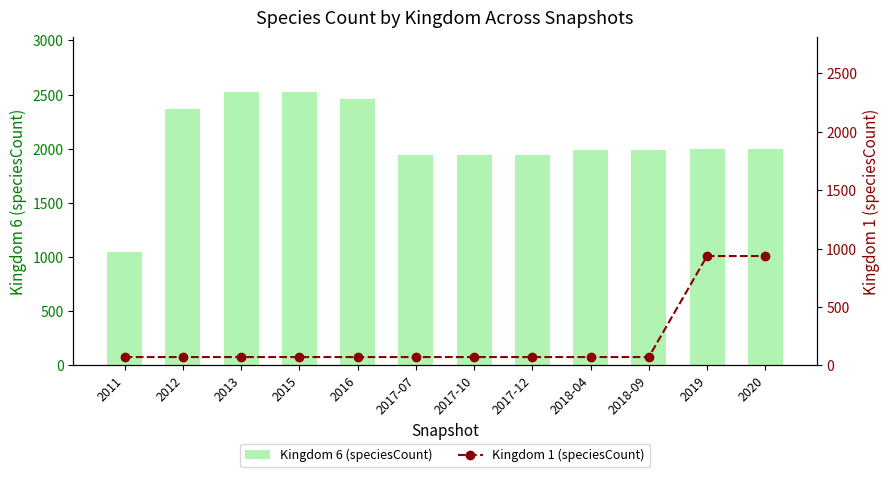

Between 2020 and 2015, which is larger?

2015